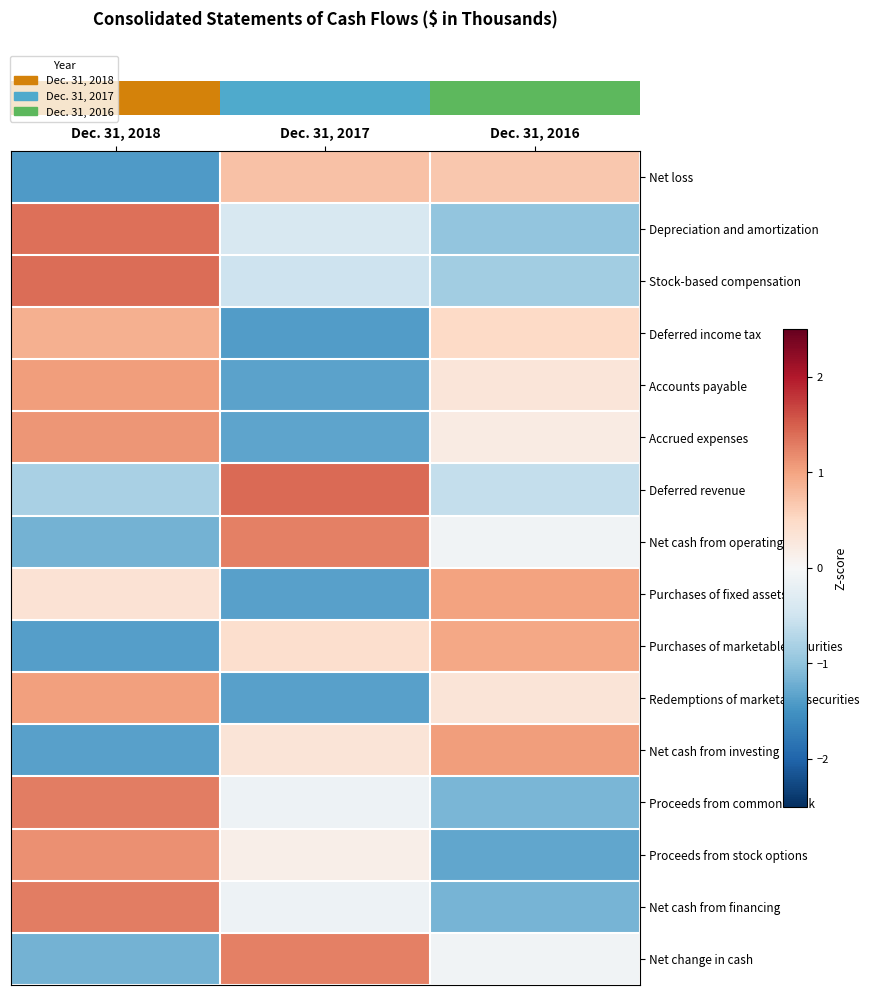

What is the greatest value displayed?

1.4